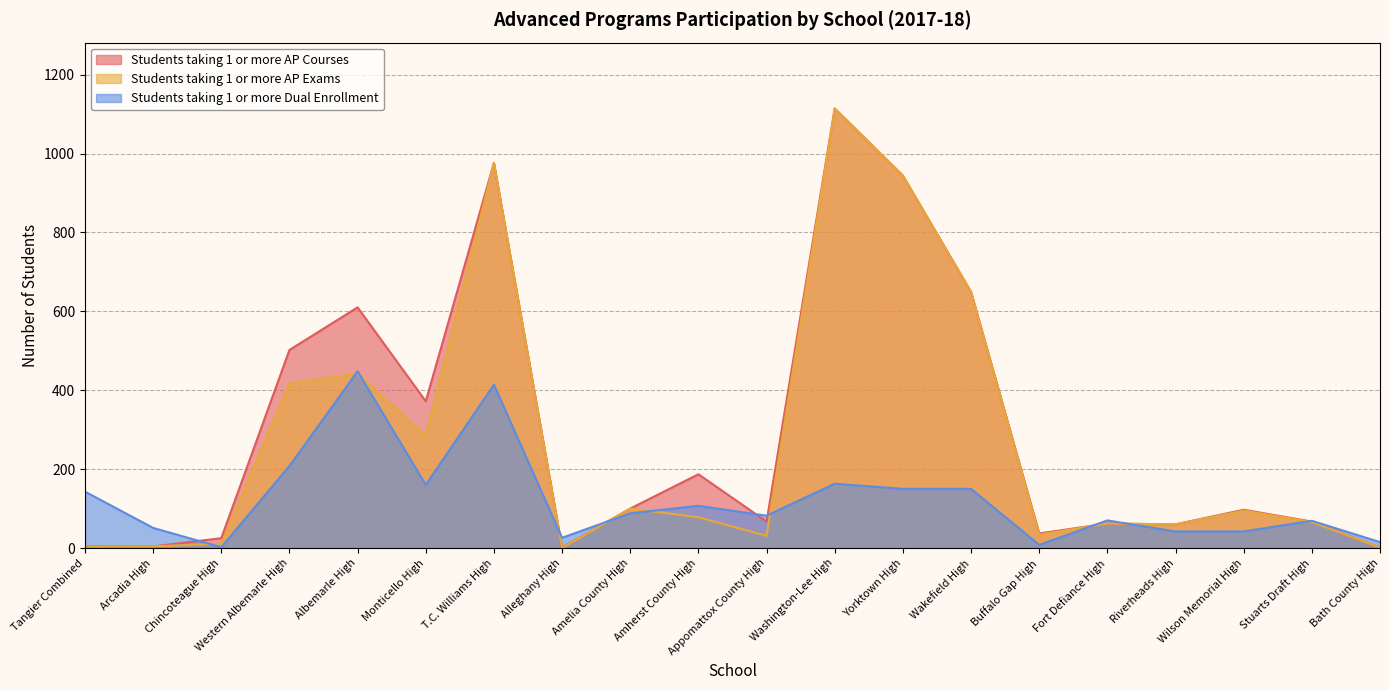

At which category is the sum across all series the highest?

Washington-Lee High